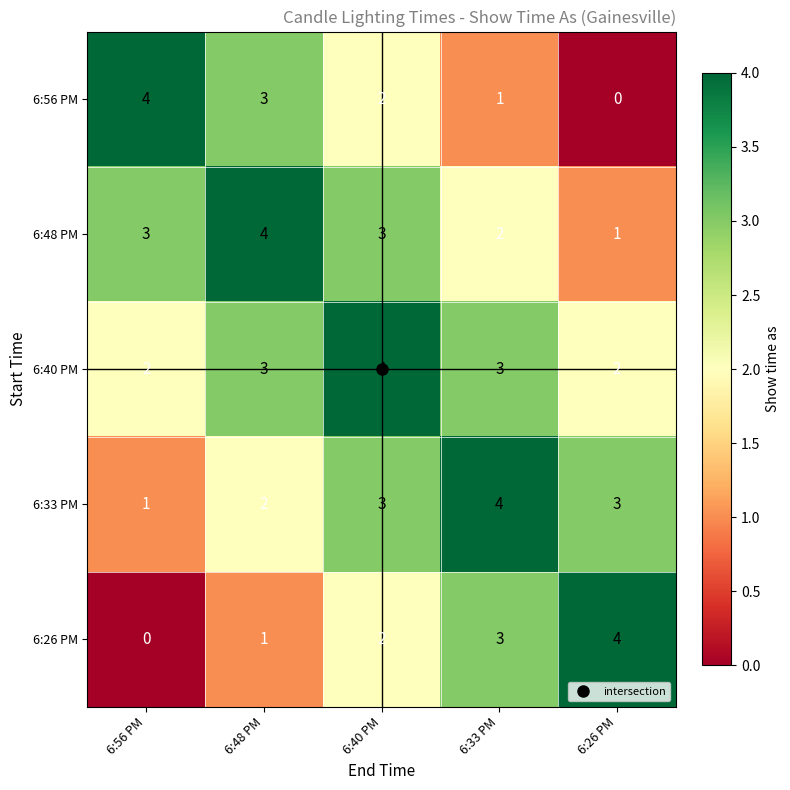

Where is 6:33 PM nearest to the value 2?

6:48 PM